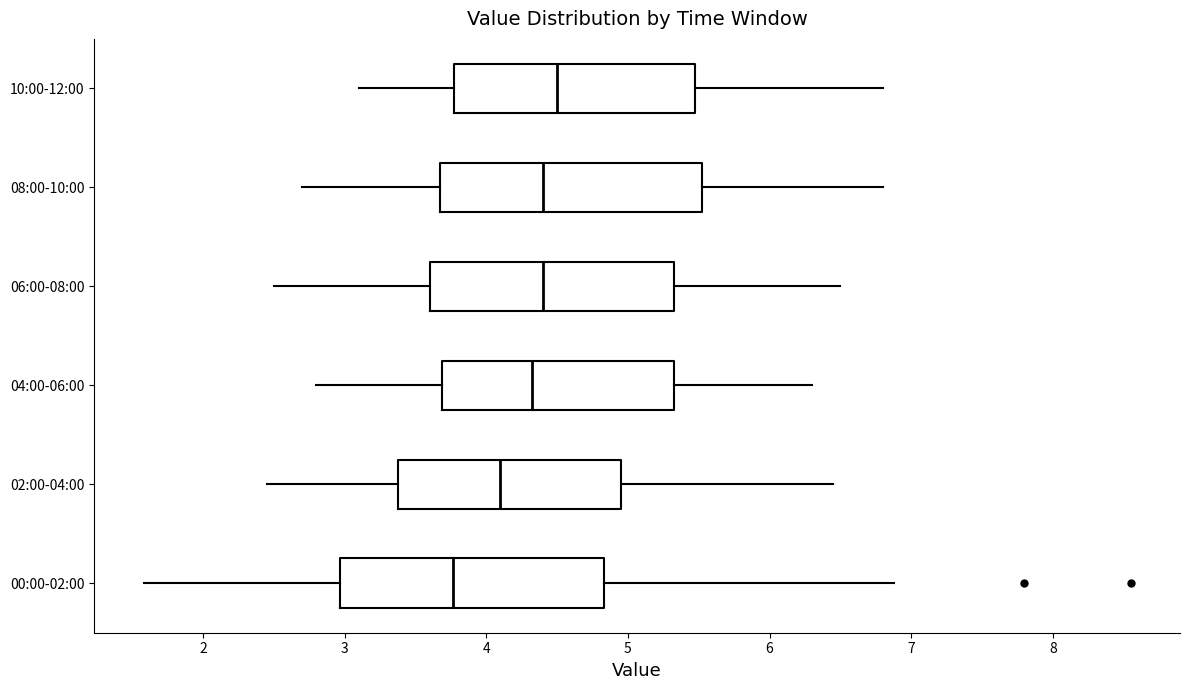

Reading bottom to top, transcribe this box plot: for each box, give where its median line is, the range the box spans, and where its two whiskers end, as read against the x-axis. The values are not printed on the chart, so give them approximately, as read against the axis.

00:00-02:00: median 3.8, box 3.0 to 4.8, whiskers 1.6 to 6.9
02:00-04:00: median 4.1, box 3.4 to 5.0, whiskers 2.5 to 6.5
04:00-06:00: median 4.3, box 3.7 to 5.3, whiskers 2.8 to 6.3
06:00-08:00: median 4.4, box 3.6 to 5.3, whiskers 2.5 to 6.5
08:00-10:00: median 4.4, box 3.7 to 5.5, whiskers 2.7 to 6.8
10:00-12:00: median 4.5, box 3.8 to 5.5, whiskers 3.1 to 6.8